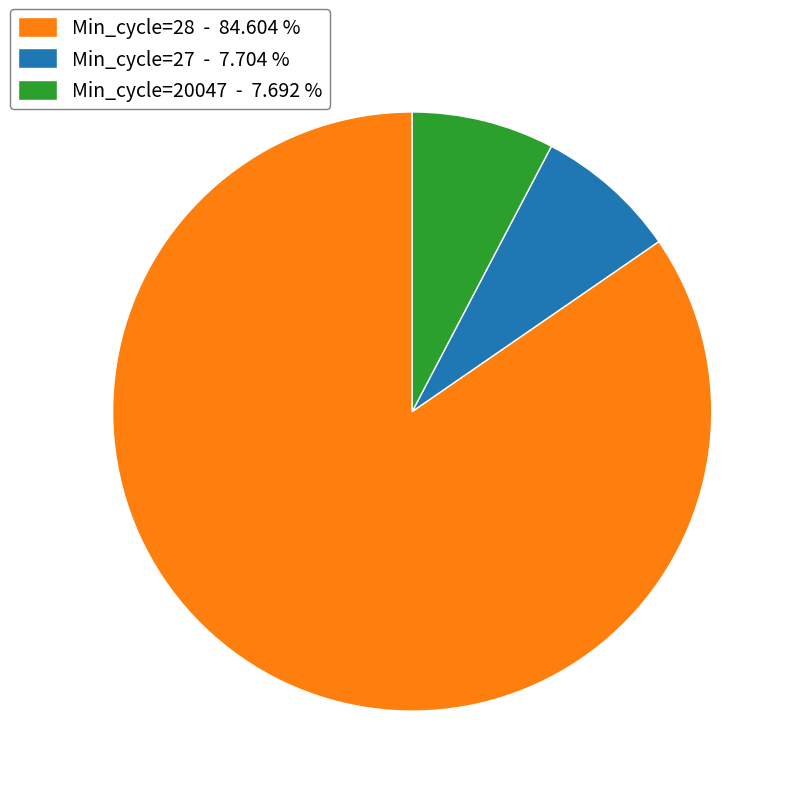

Combined, do Min_cycle=27 - 7.704 % and Min_cycle=20047 - 7.692 % account for over 50%?

No